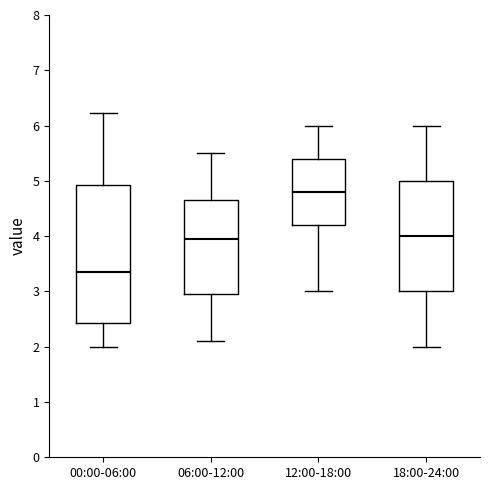

Reading left to right, transcribe this box plot: for each box, give where its median line is, the range the box spans, and where its two whiskers end, as read against the y-axis. The values are not printed on the chart, so give them approximately, as read against the axis.

00:00-06:00: median 3.4, box 2.4 to 4.9, whiskers 2.0 to 6.2
06:00-12:00: median 4.0, box 3.0 to 4.7, whiskers 2.1 to 5.5
12:00-18:00: median 4.8, box 4.2 to 5.4, whiskers 3.0 to 6.0
18:00-24:00: median 4.0, box 3.0 to 5.0, whiskers 2.0 to 6.0